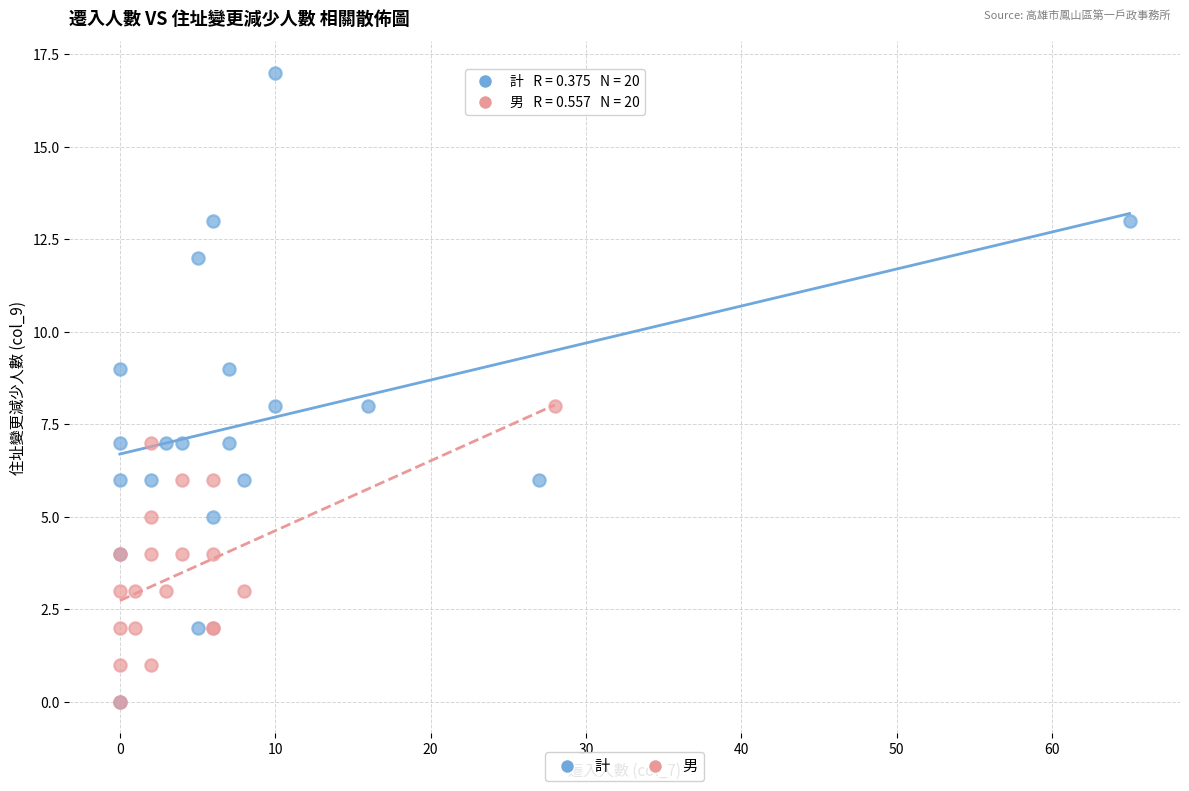

Which series has the widest spread of Y values?

計